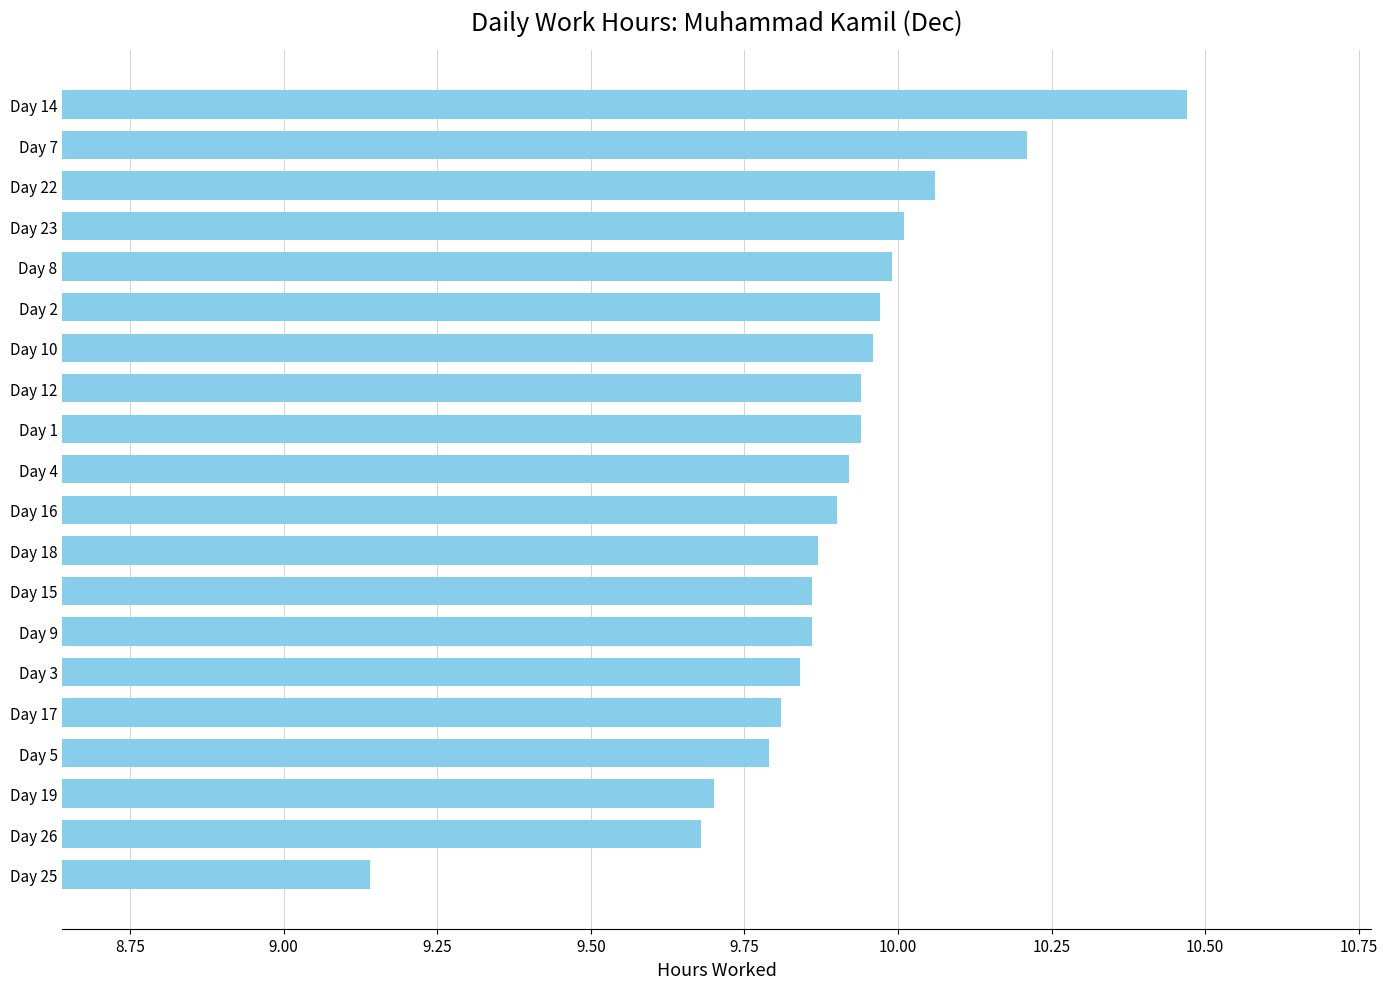

What is the sum of all values?

197.9